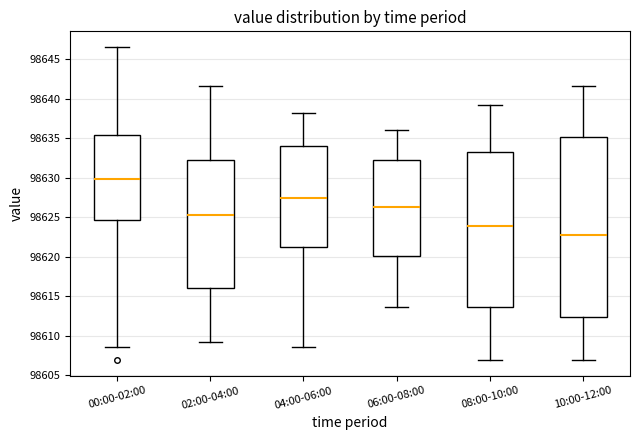

Reading left to right, read every box against the y-axis: the position of its median line, the range the box covers, and the ends of its whiskers. The values are not printed on the chart, so give them approximately, as read against the axis.

00:00-02:00: median 98630.0, box 98624.5 to 98635.5, whiskers 98608.5 to 98646.5
02:00-04:00: median 98625.0, box 98616.0 to 98632.0, whiskers 98609.0 to 98641.5
04:00-06:00: median 98627.5, box 98621.0 to 98634.0, whiskers 98608.5 to 98638.0
06:00-08:00: median 98626.0, box 98620.0 to 98632.0, whiskers 98613.5 to 98636.0
08:00-10:00: median 98624.0, box 98613.5 to 98633.5, whiskers 98607.0 to 98639.0
10:00-12:00: median 98622.5, box 98612.5 to 98635.0, whiskers 98607.0 to 98641.5